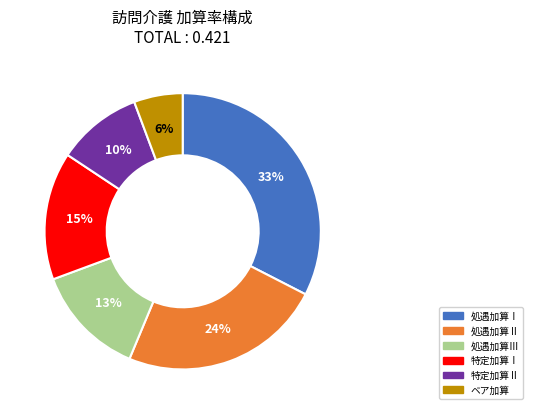

Is the sum of 特定加算Ⅱ and ベア加算 greater than half?

No